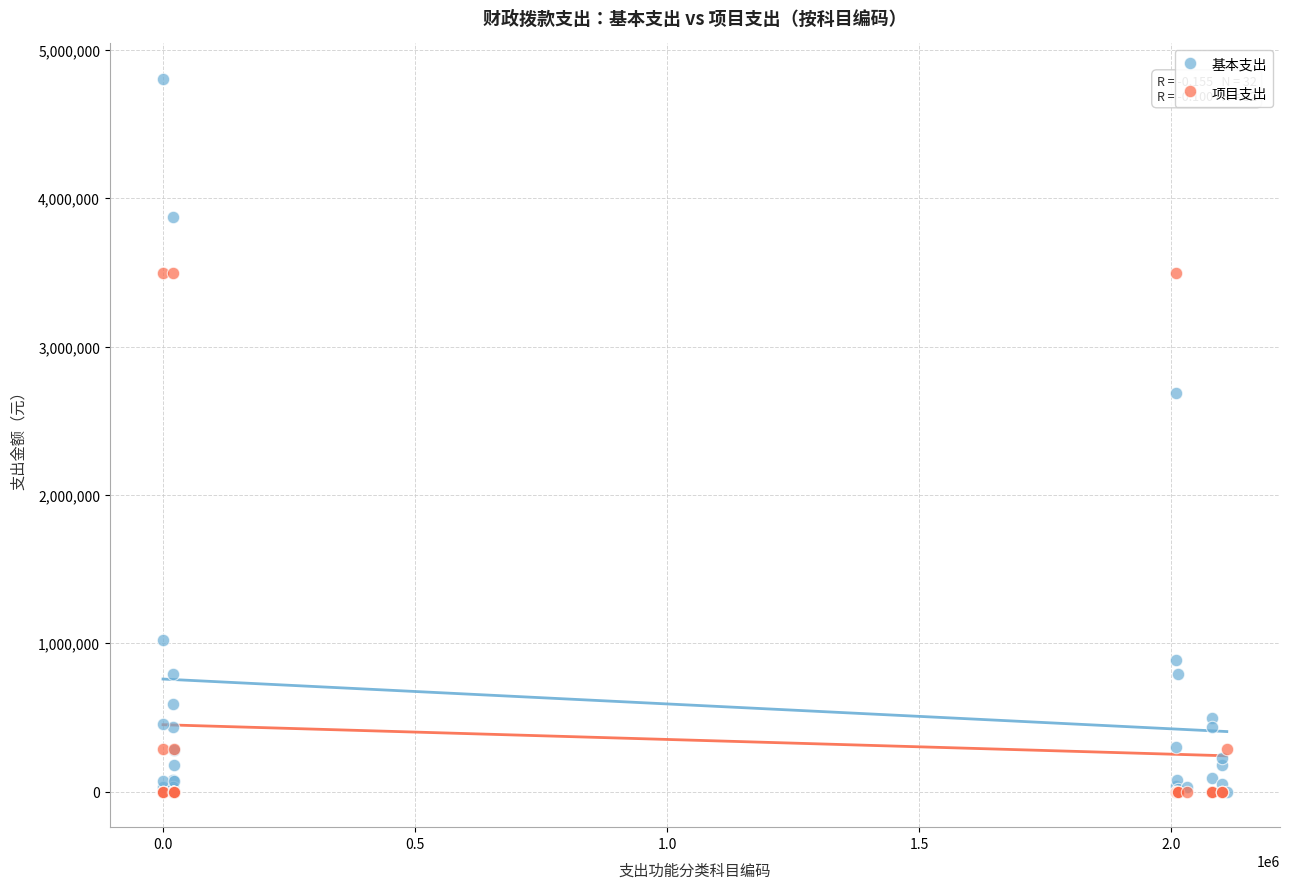

In the 基本支出 series, what Y value is closest to 2401438?

2689143.9